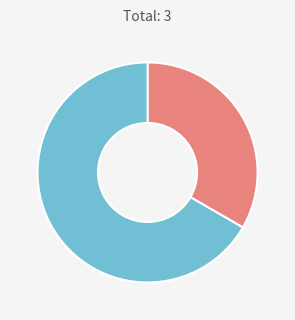

Is there any slice that represents more than half of the pie?

Yes